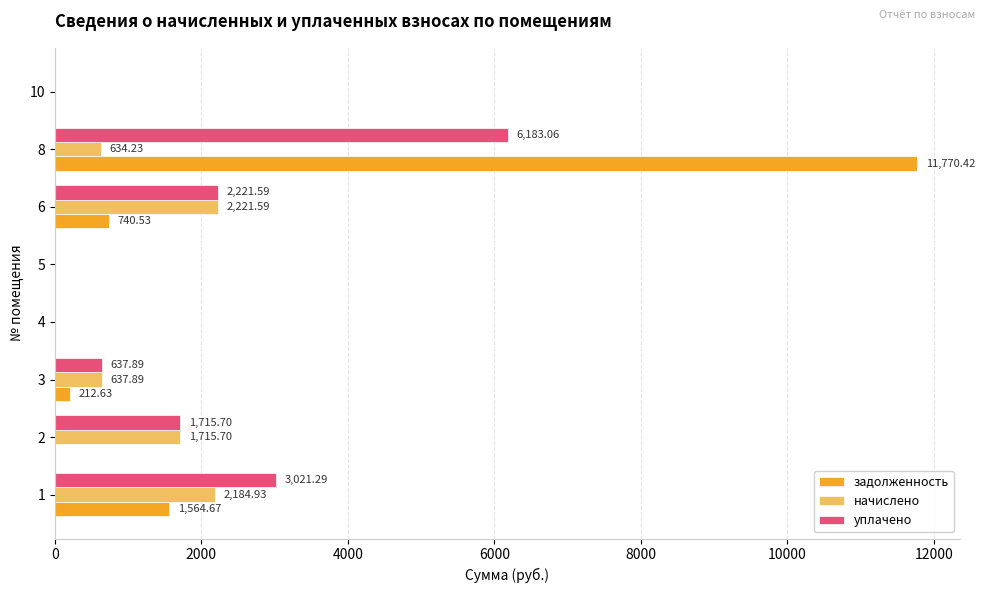

At which category is the sum across all series the highest?

8